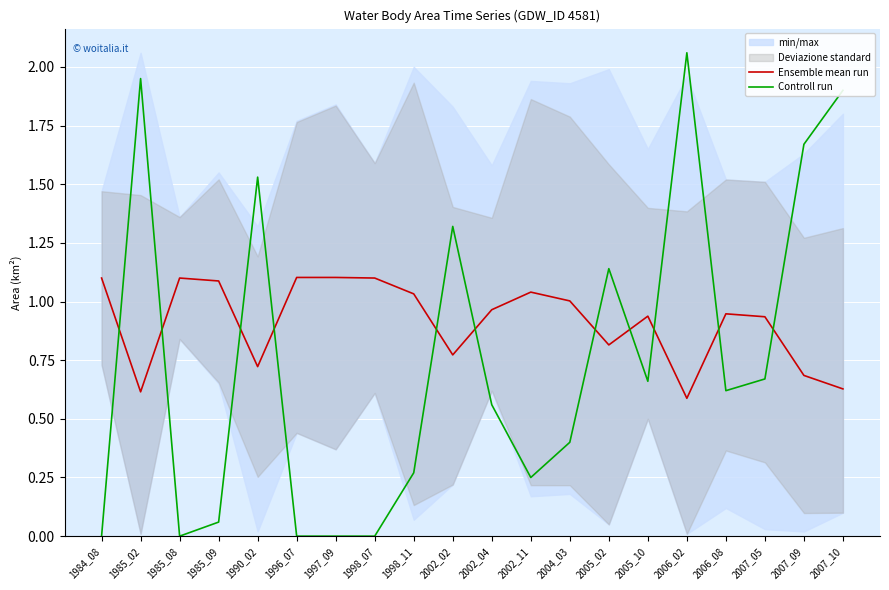

What is the difference between the Controll run values at 2005_10 and 2007_10?

1.2